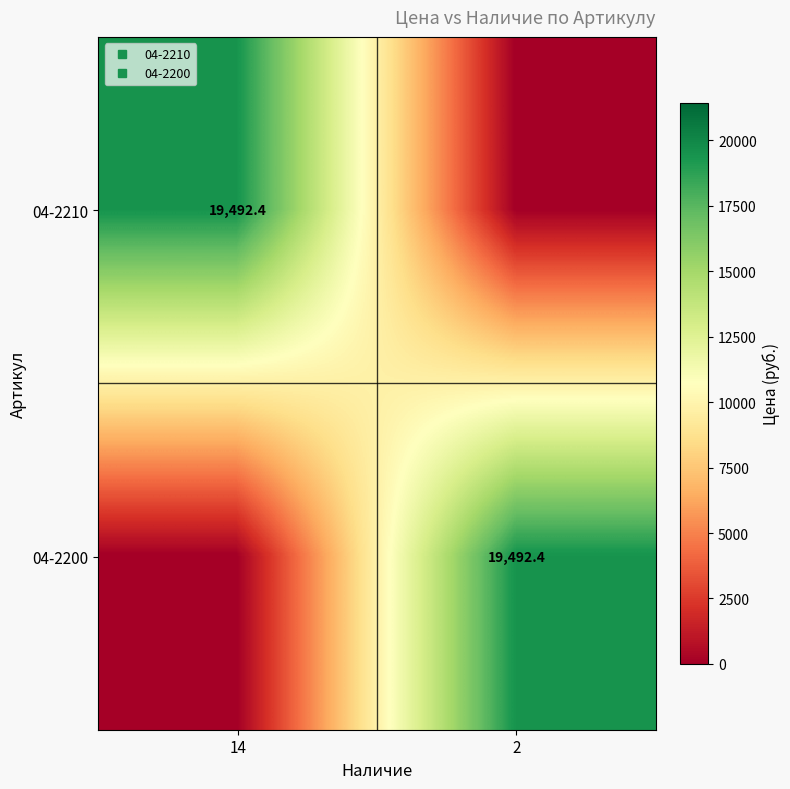

What is the sum of all 04-2210 values?

19492.4